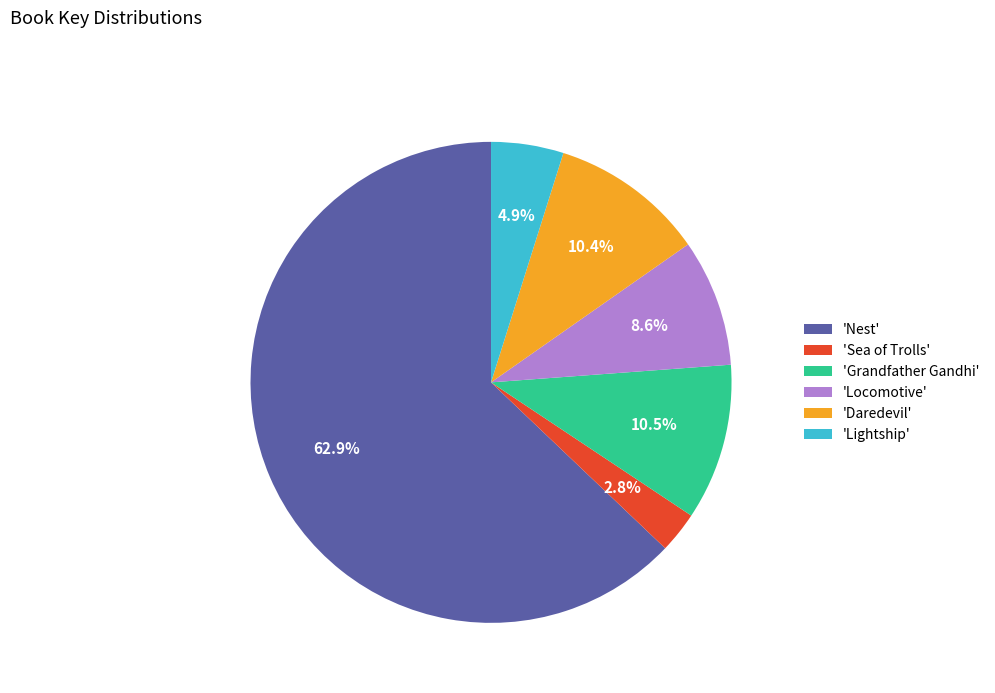

What is the ratio of the value at 'Lightship' to the value at 'Daredevil'?

0.5